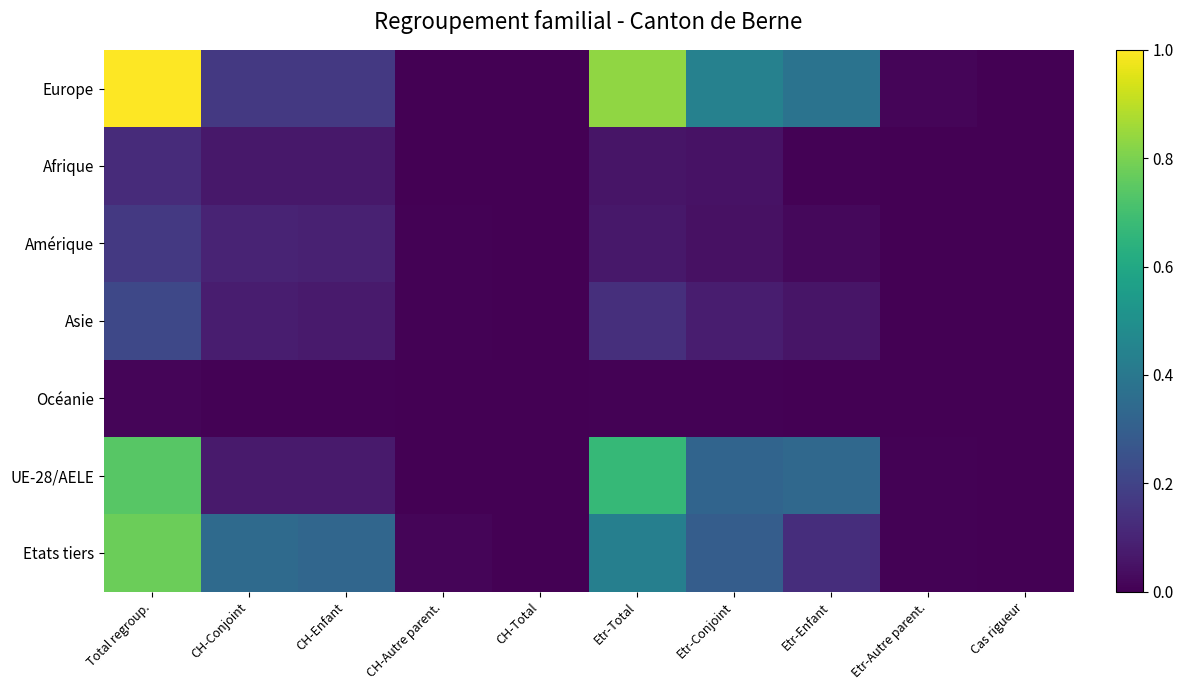

How many distinct data groups are displayed?

7